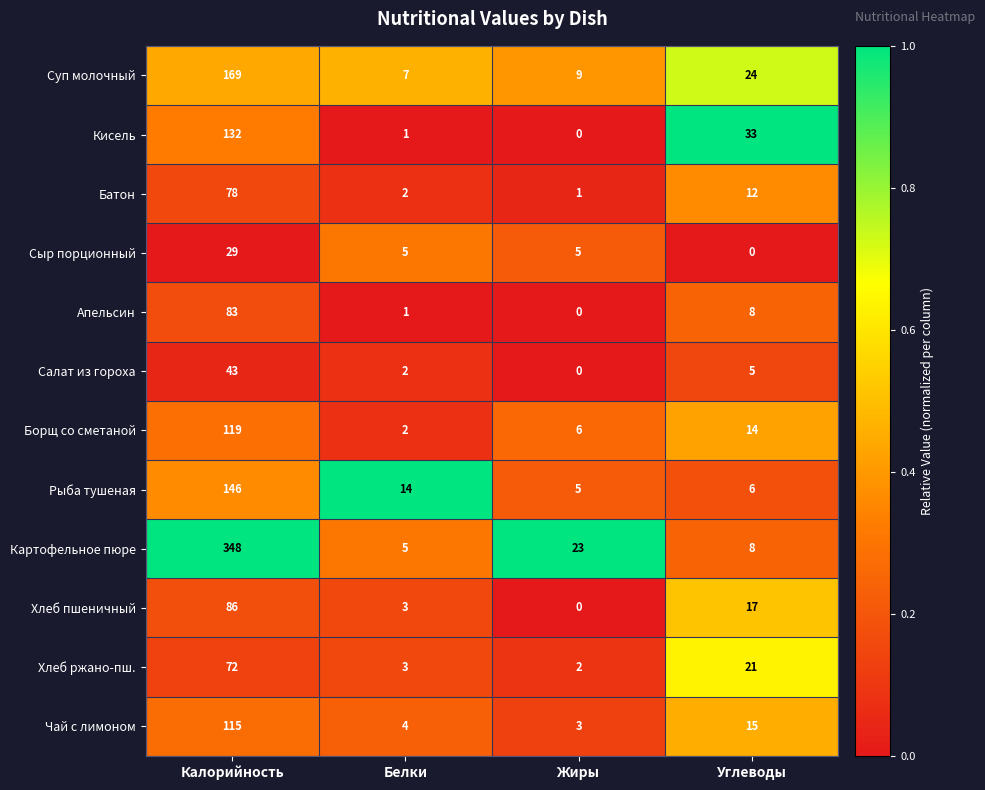

Which series has the widest spread of values?

Картофельное пюре